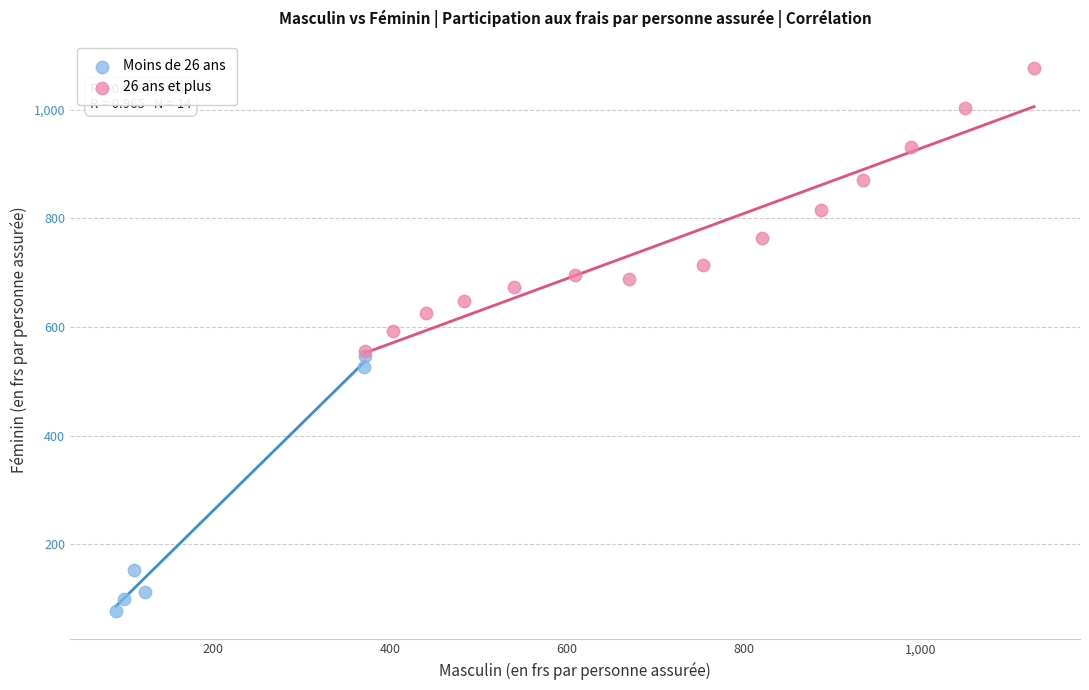

Which series contains the lowest Y value?

Moins de 26 ans